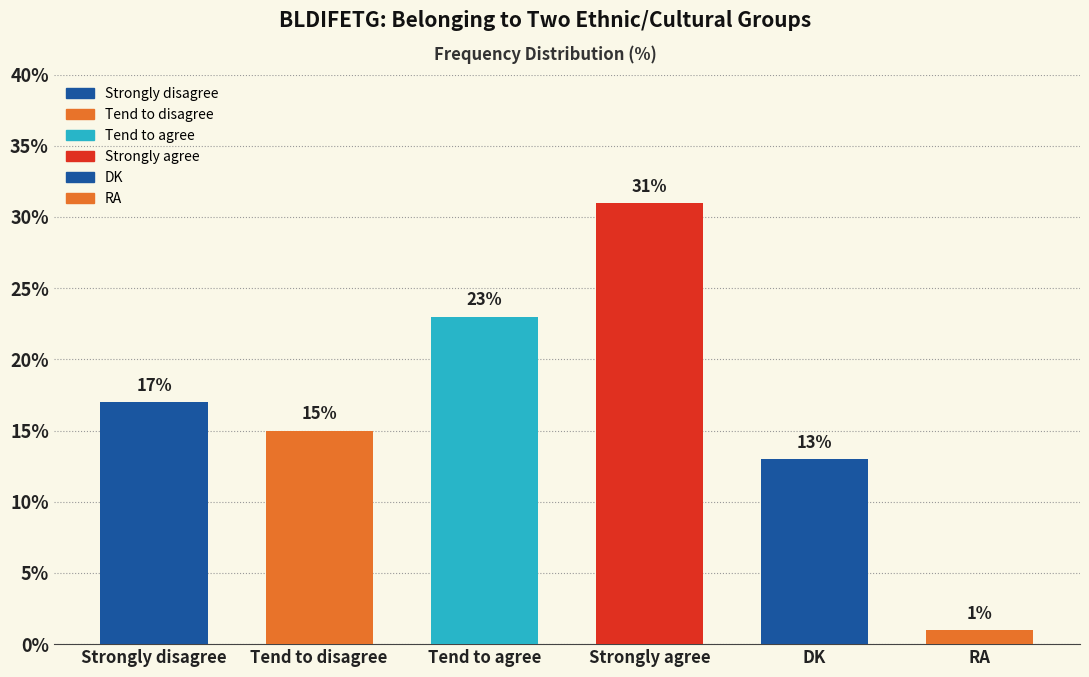

Which has a higher value, DK or Tend to disagree?

Tend to disagree